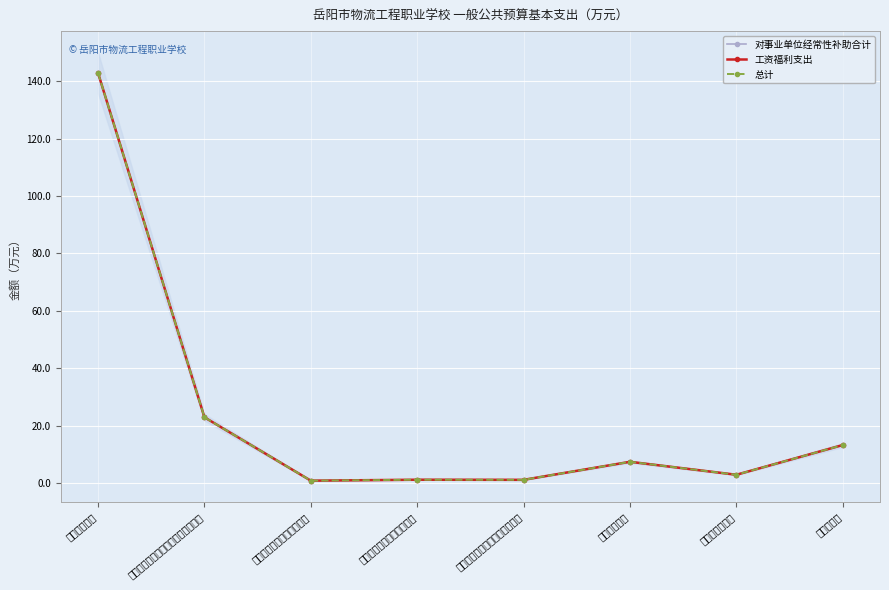

Where is 对事业单位经常性补助合计 nearest to the value 71?

机关事业单位基本养老保险缴费支出